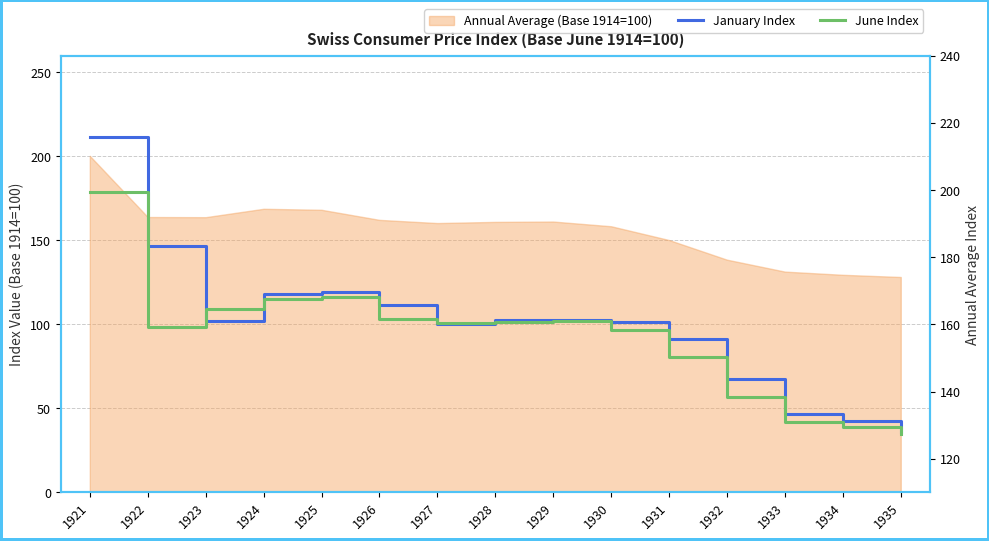

Is the value of January Index at 1922 greater than the value of June Index at 1933?

Yes